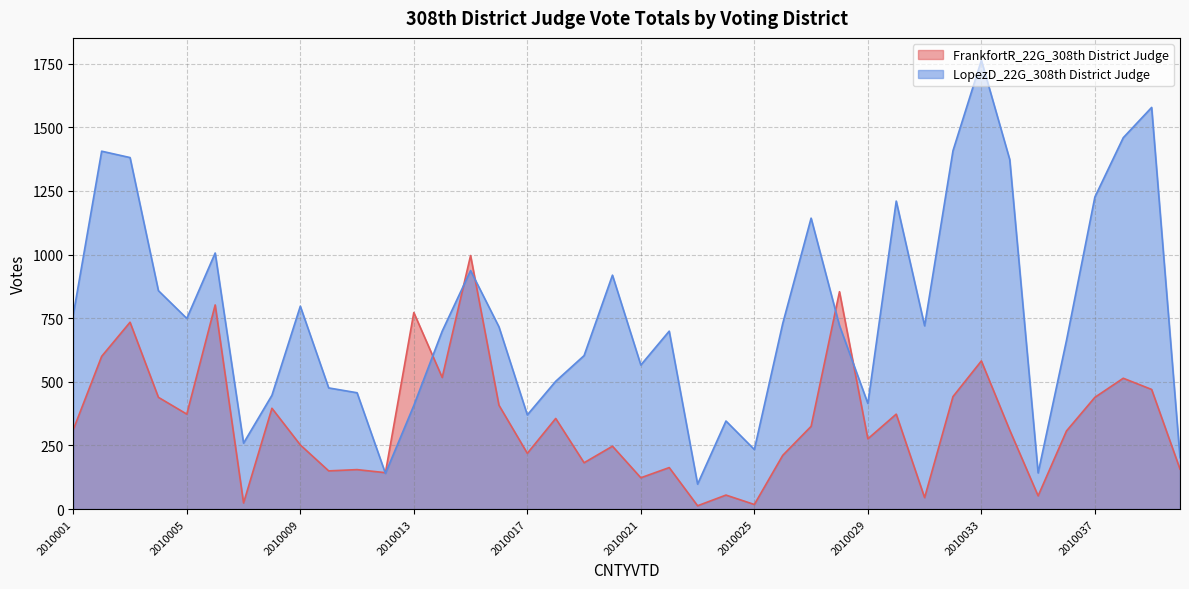

How many lines are shown in the chart?

2